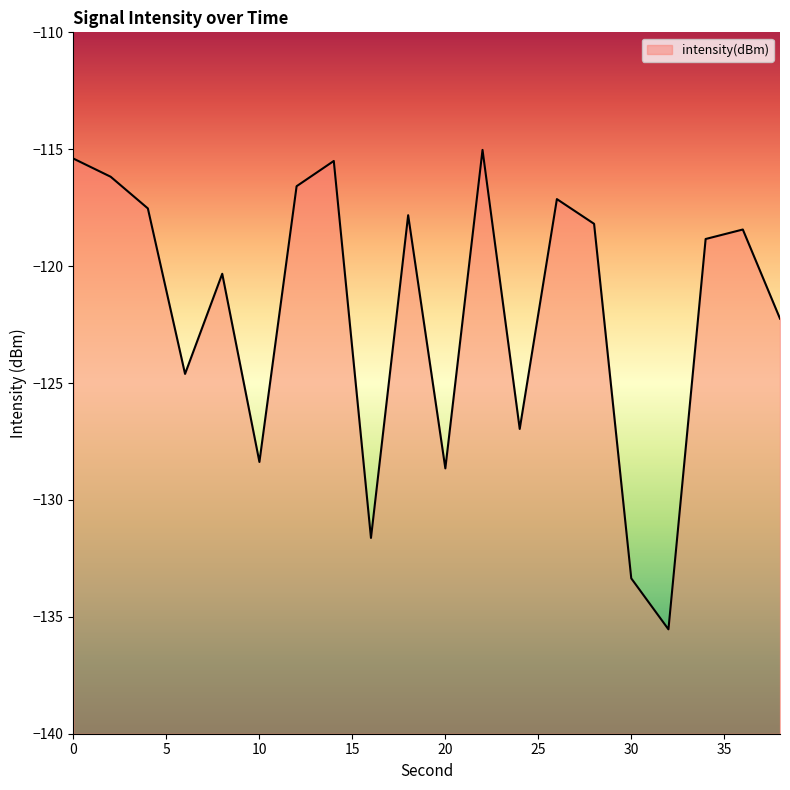

What is the maximum value shown in the chart?

-115.0